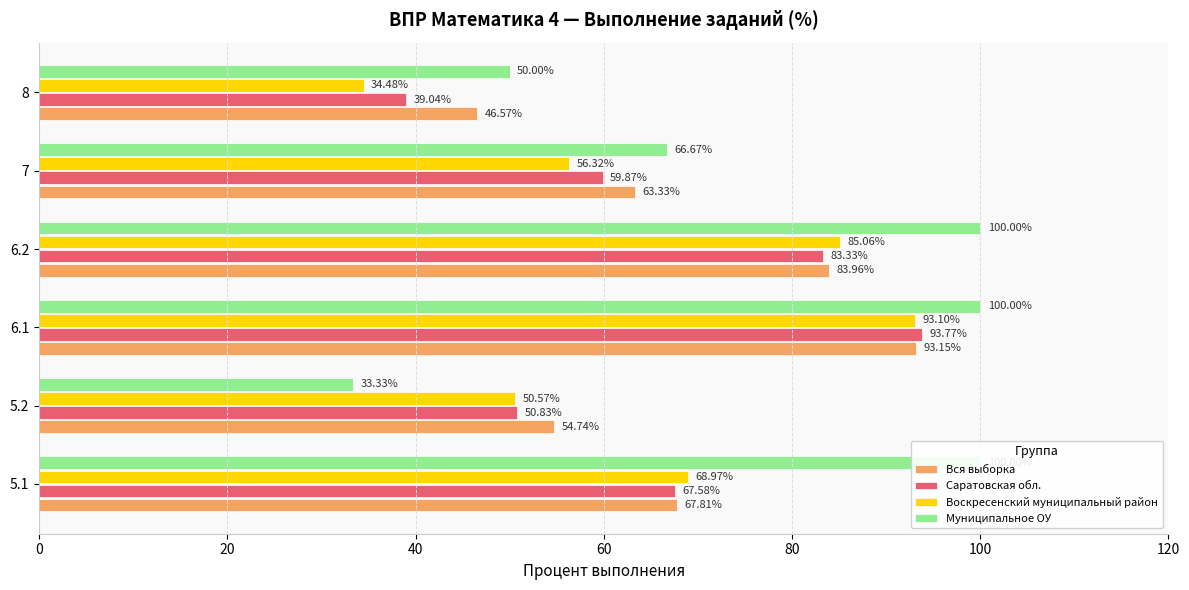

What is the lowest value of the Муниципальное ОУ series?

33.3